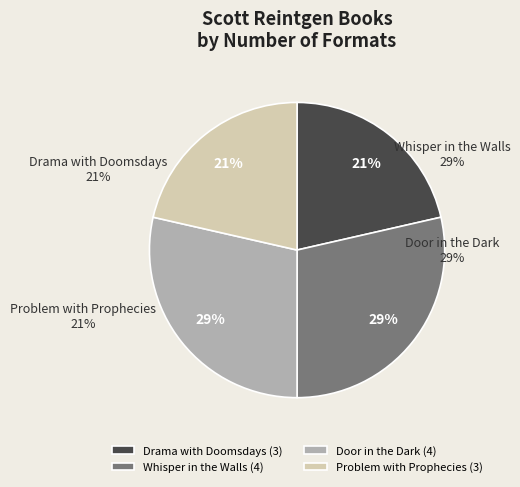

To the nearest percent, what is the difference between the Door in the Dark and Problem with Prophecies slice percentages?

8%